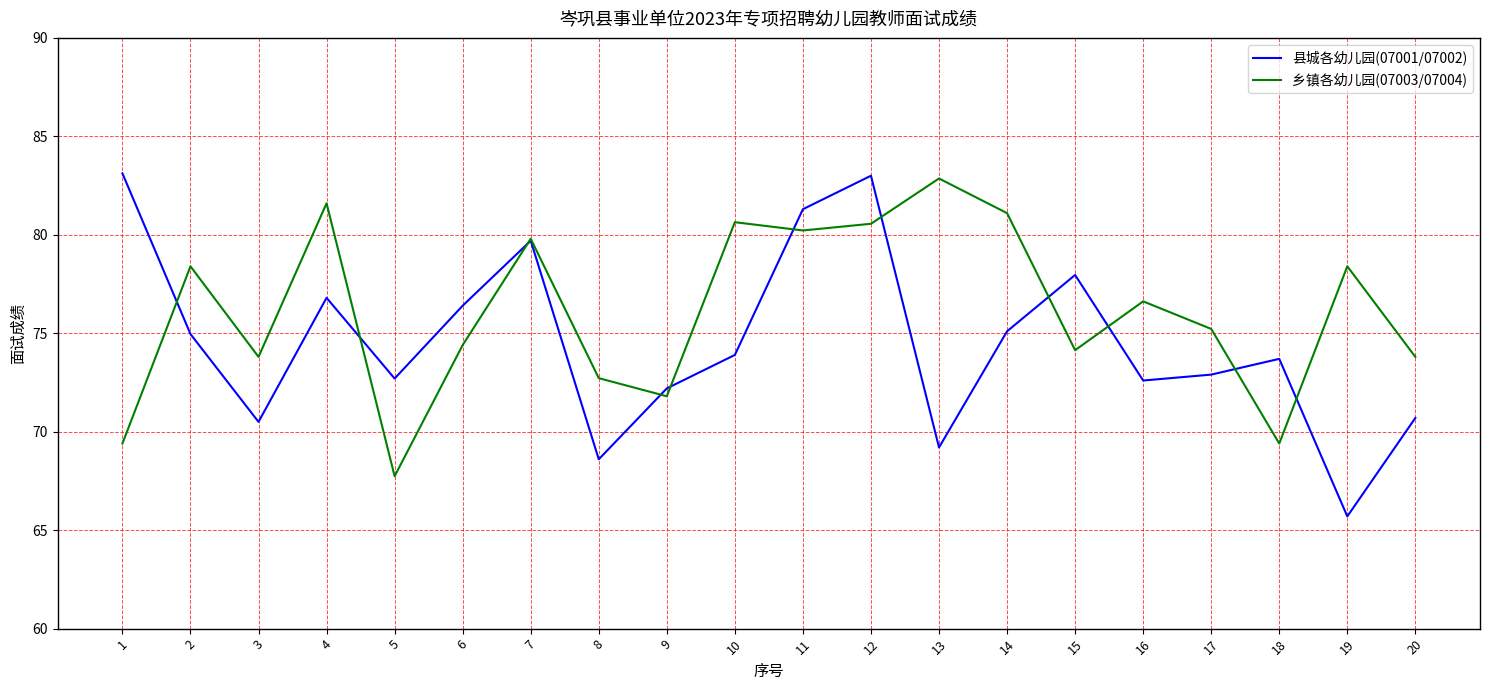

At which label does 乡镇各幼儿园(07003/07004) first exceed 76?

2